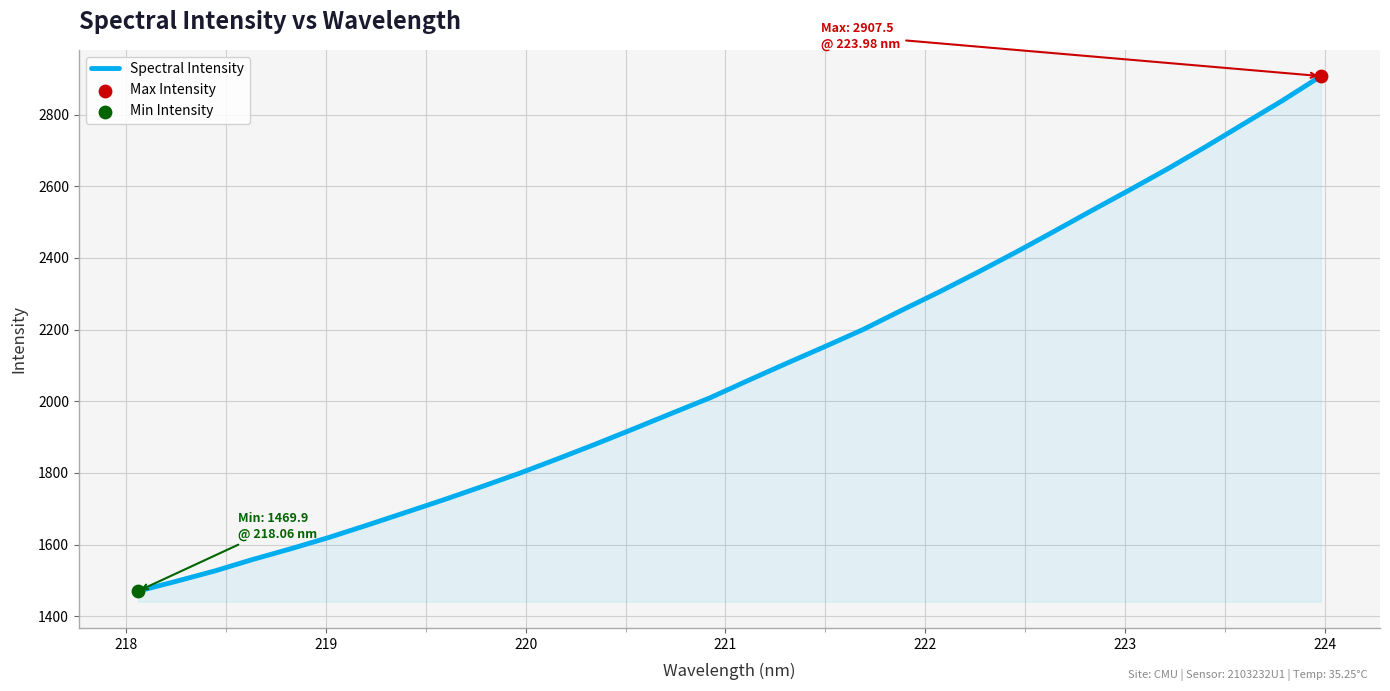

What is the difference between the maximum and minimum values?

1437.6